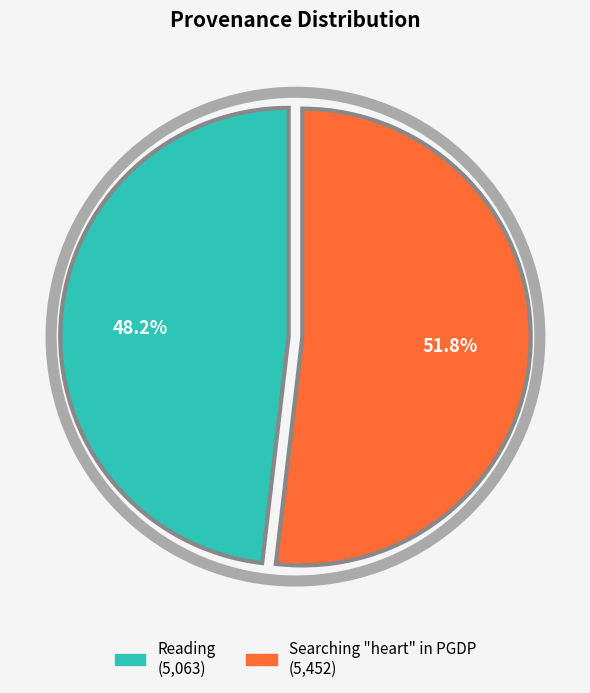

How many segments does this pie chart have?

2